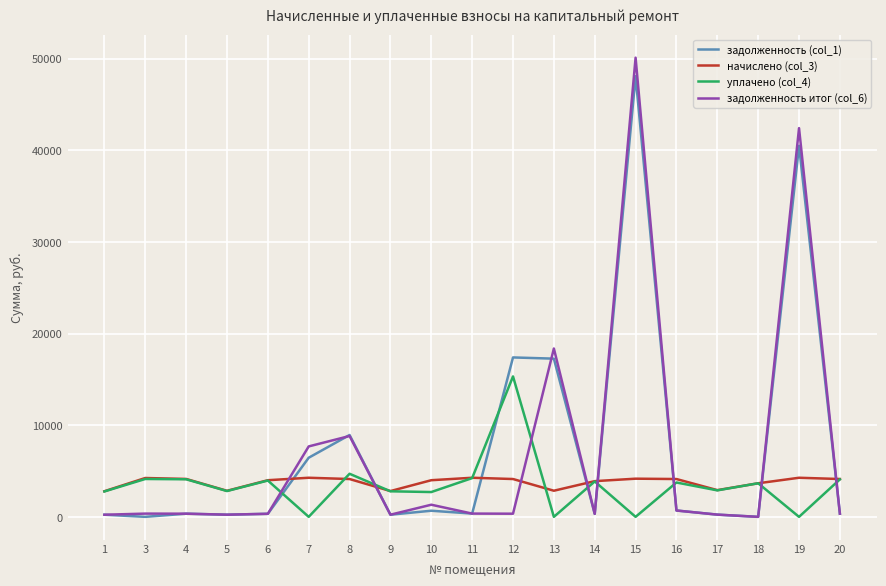

What is the greatest value displayed?

50095.4